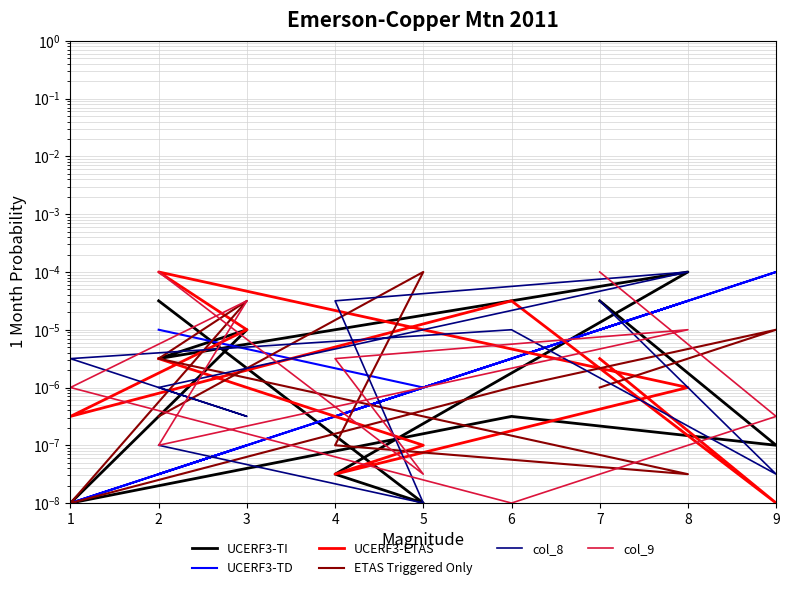

How many times do UCERF3-TI and col_8 cross each other?

2